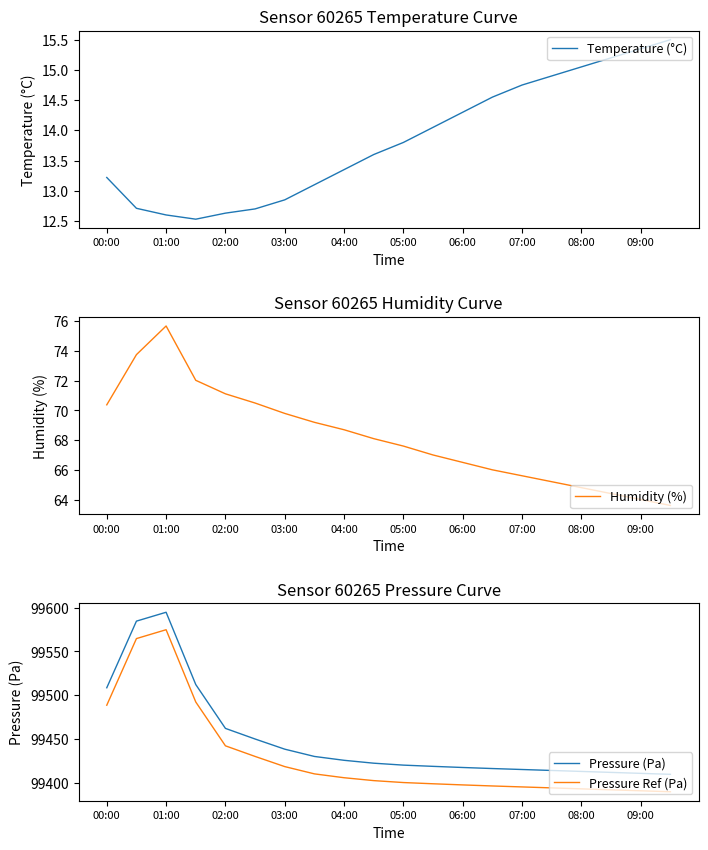

What is the minimum value for Pressure (Pa)?

99409.8